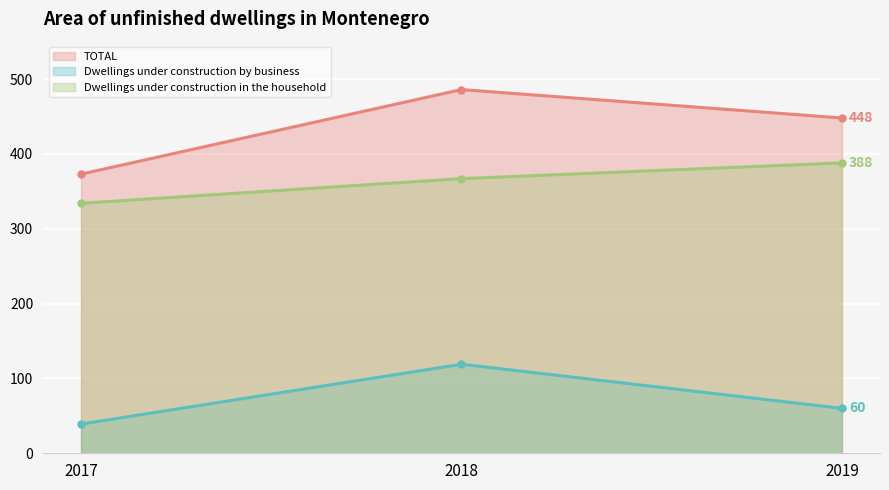

Reading left to right, what are all the values shown in this chart?

TOTAL: 2017=373	2018=486	2019=448
Dwellings under construction by business: 2017=39	2018=119	2019=60
Dwellings under construction in the household: 2017=334	2018=367	2019=388